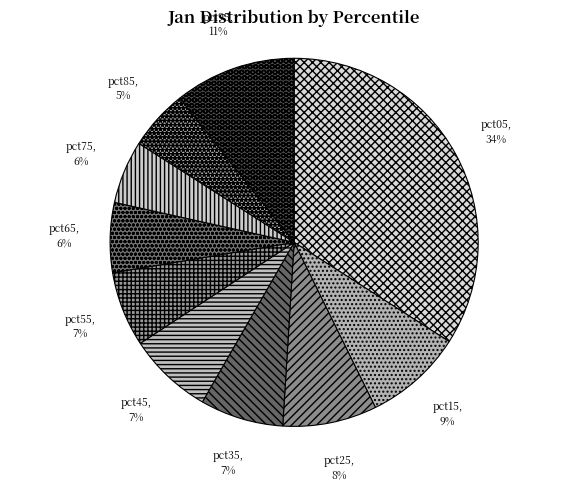

Which category has the biggest portion of the pie?

pct05